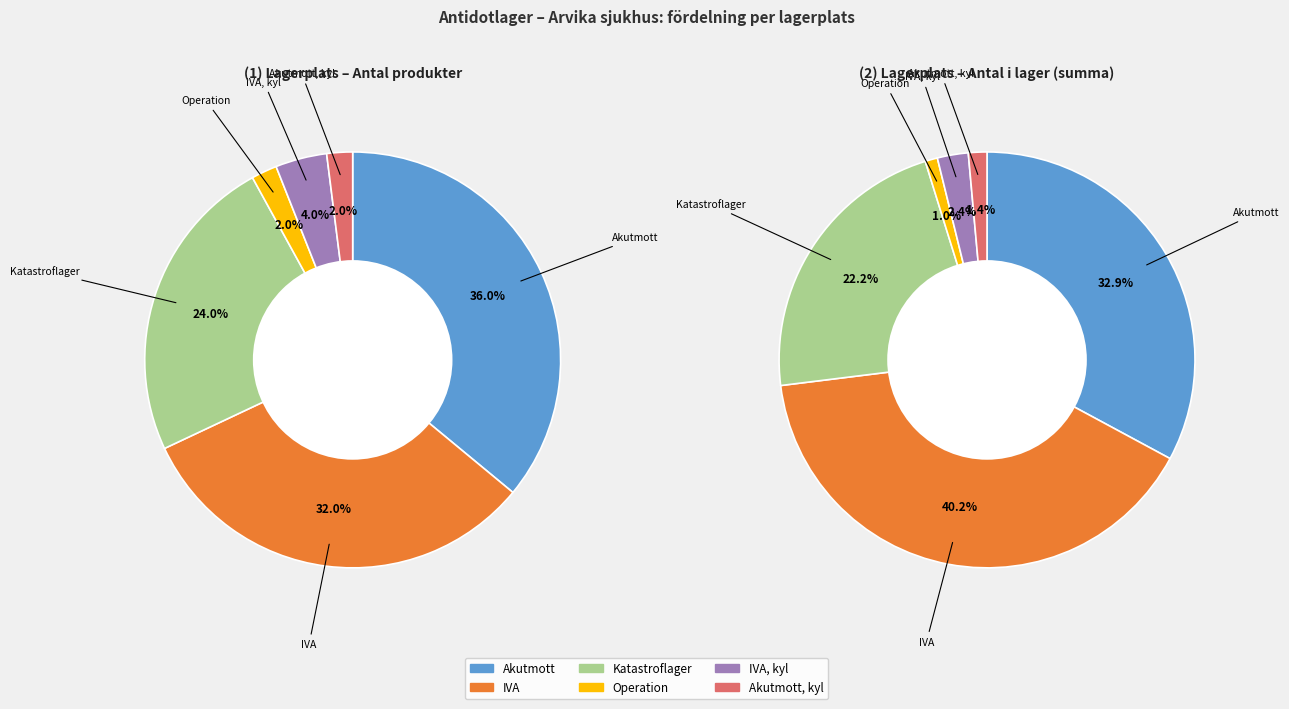

How many segments does this pie chart have?

6